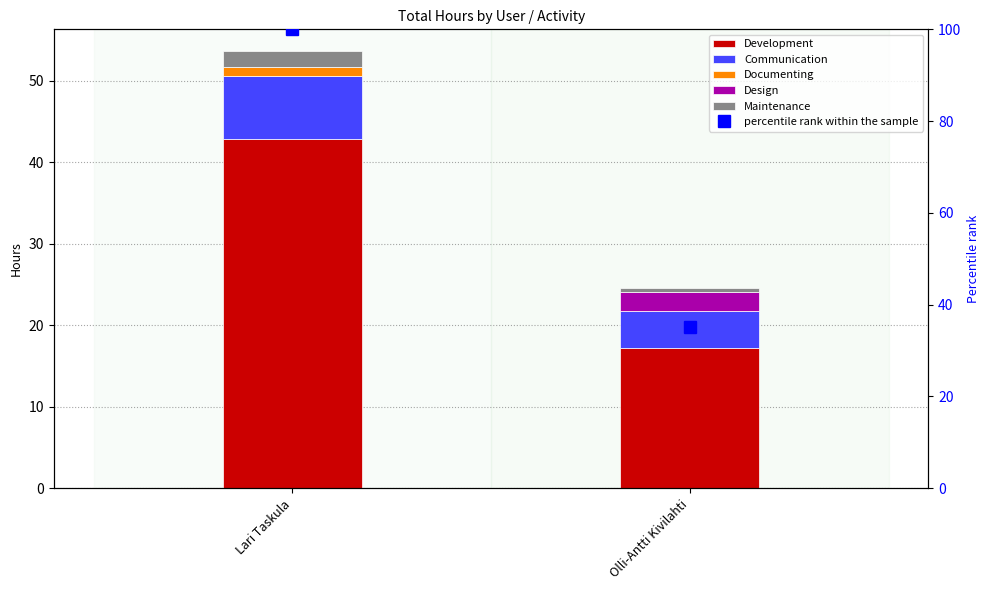

Is it true that Communication equals 6.3 at Olli-Antti Kivilahti?

False